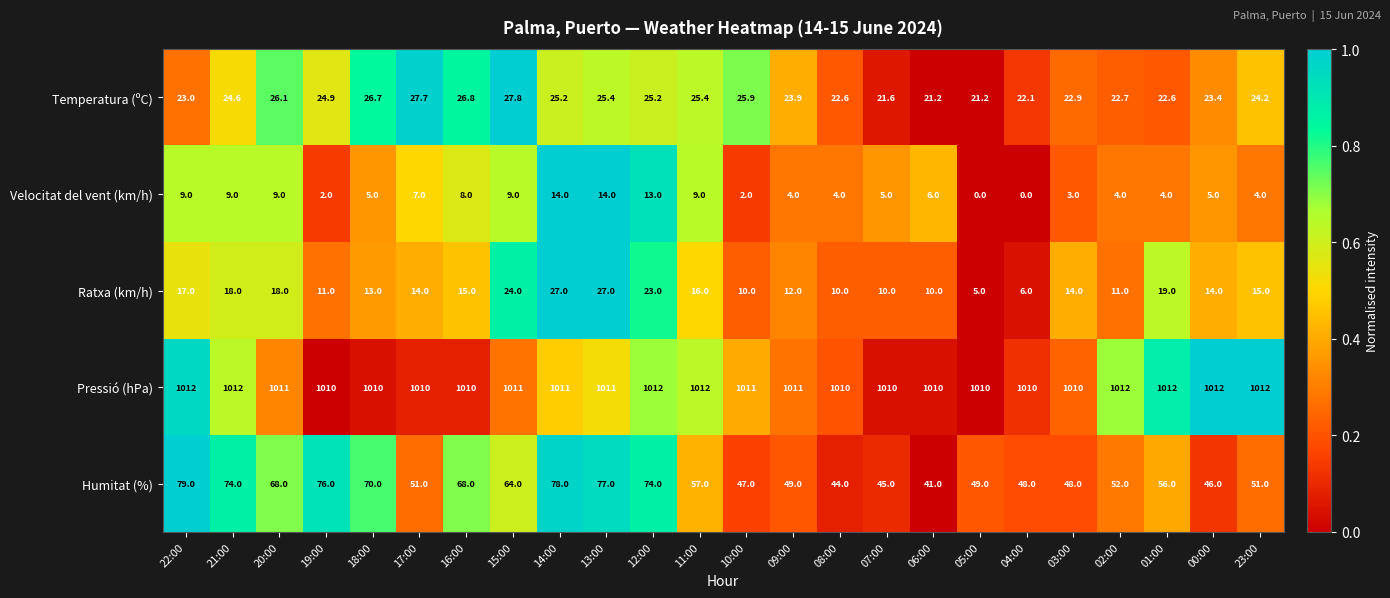

Read the Ratxa (km/h) value at 05:00.

5.0